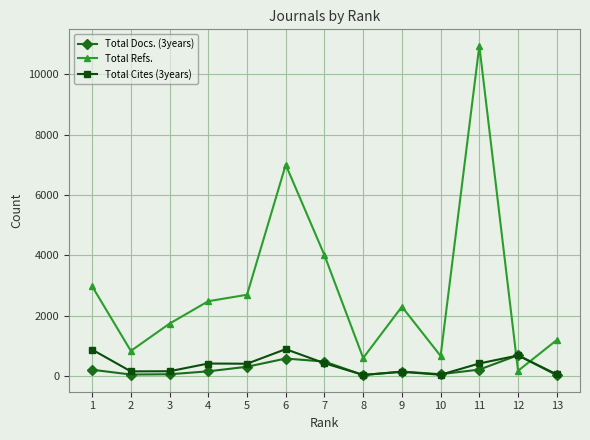

True or false: Total Docs. (3years) has more than 0 interior local peaks.

True